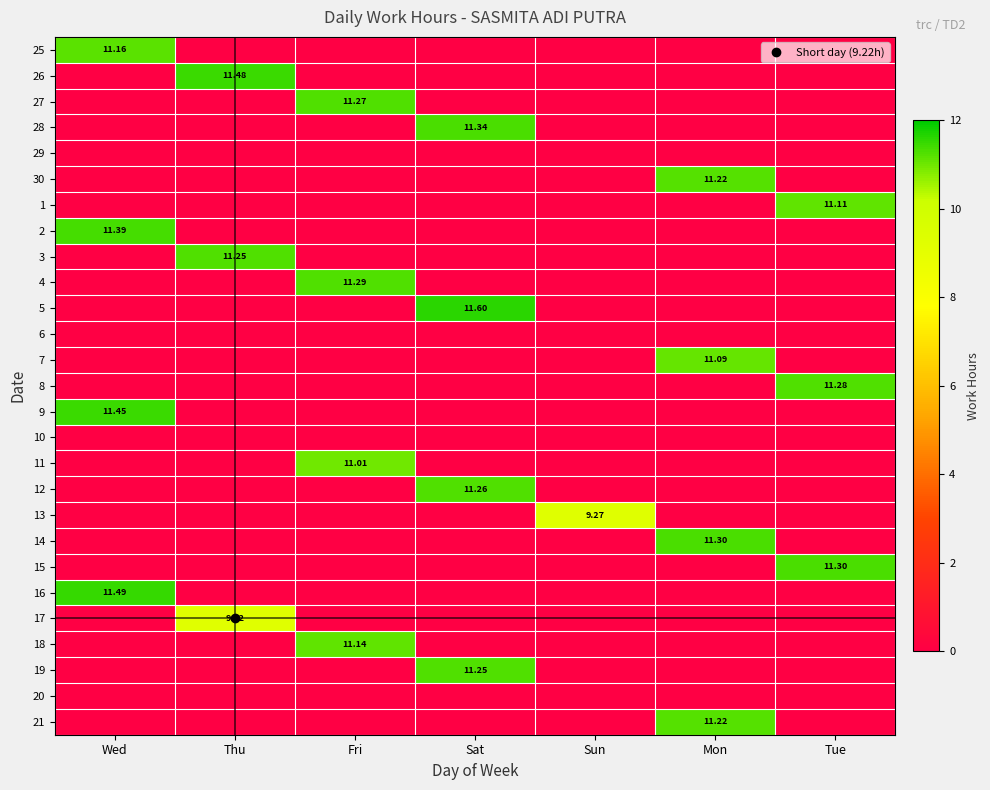

What is the spread (max minus min) of values at Mon?

11.3